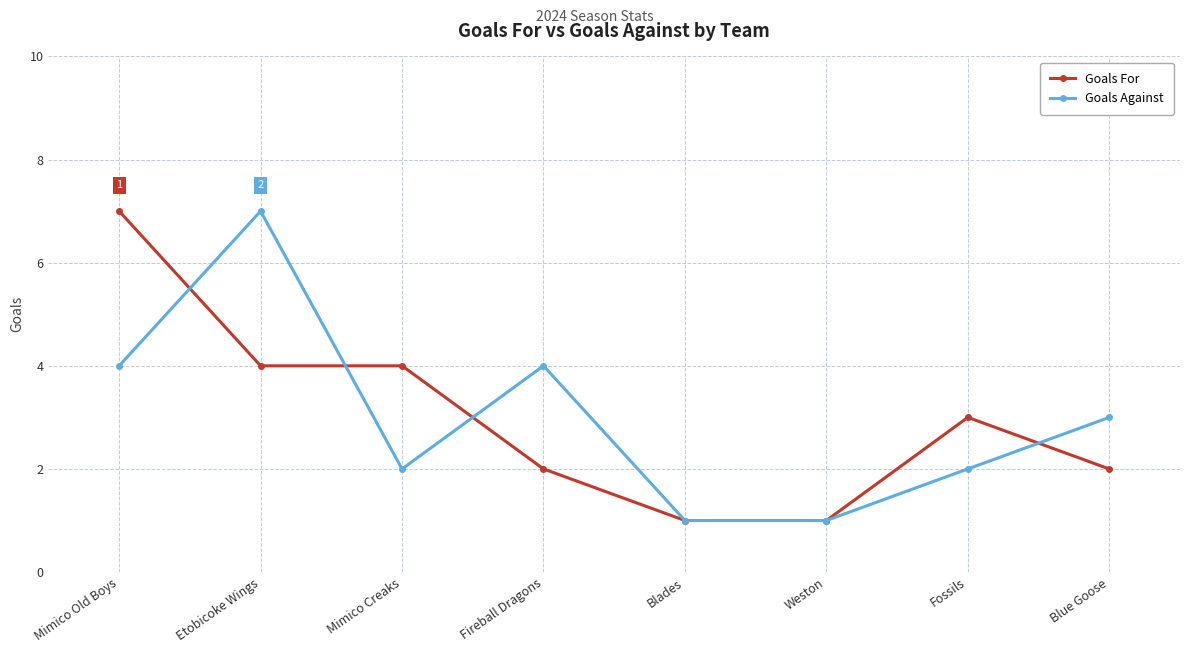

The Goals For series shows 2 at Fossils. True or false?

False